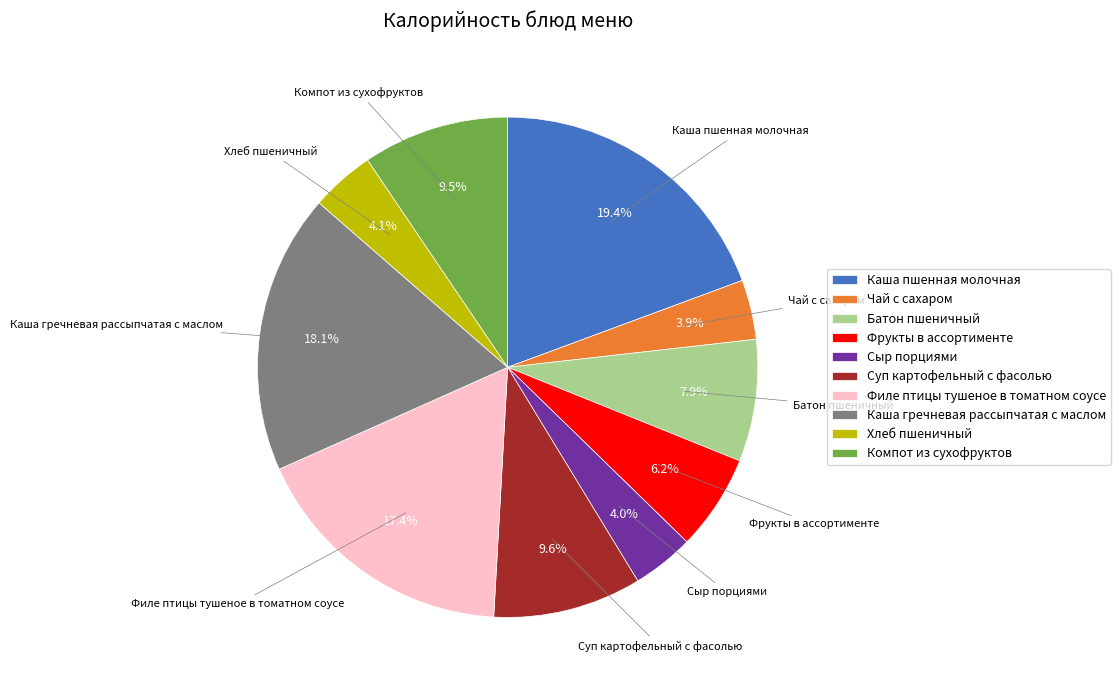

Count the number of slices in the pie.

10